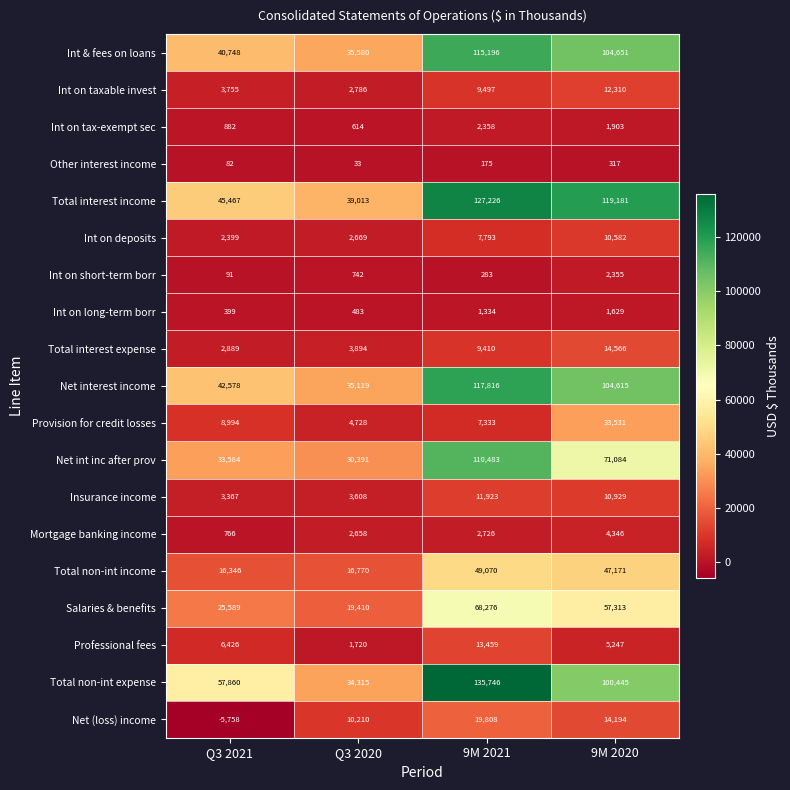

At Q3 2021, list the series in order from largest to smallest.

Total non-int expense, Total interest income, Net interest income, Int & fees on loans, Net int inc after prov, Salaries & benefits, Total non-int income, Provision for credit losses, Professional fees, Int on taxable invest, Insurance income, Total interest expense, Int on deposits, Int on tax-exempt sec, Mortgage banking income, Int on long-term borr, Int on short-term borr, Other interest income, Net (loss) income